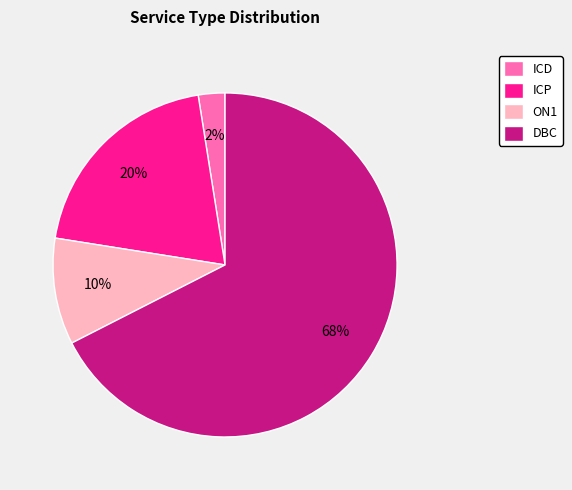

Is the sum of ON1 and DBC greater than half?

Yes